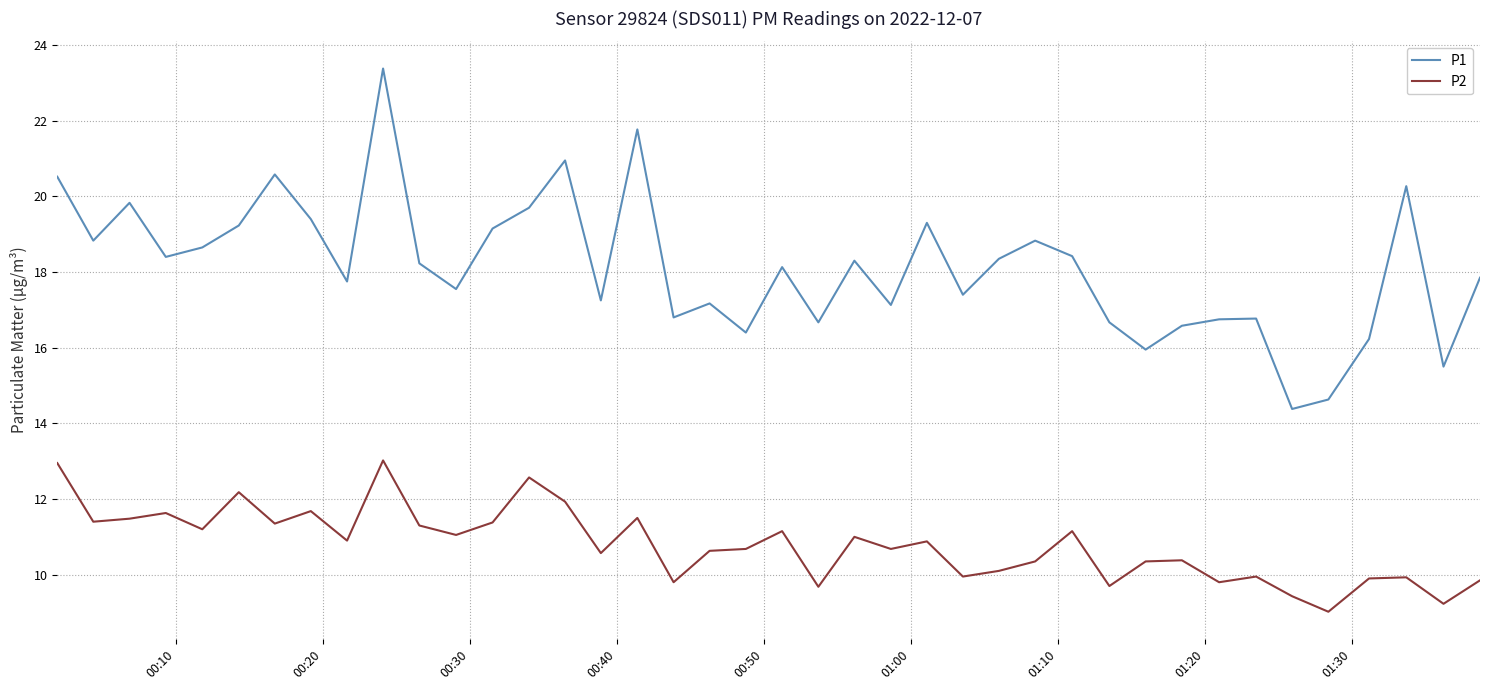

Rank the series by their maximum value, from highest to lowest.

P1, P2